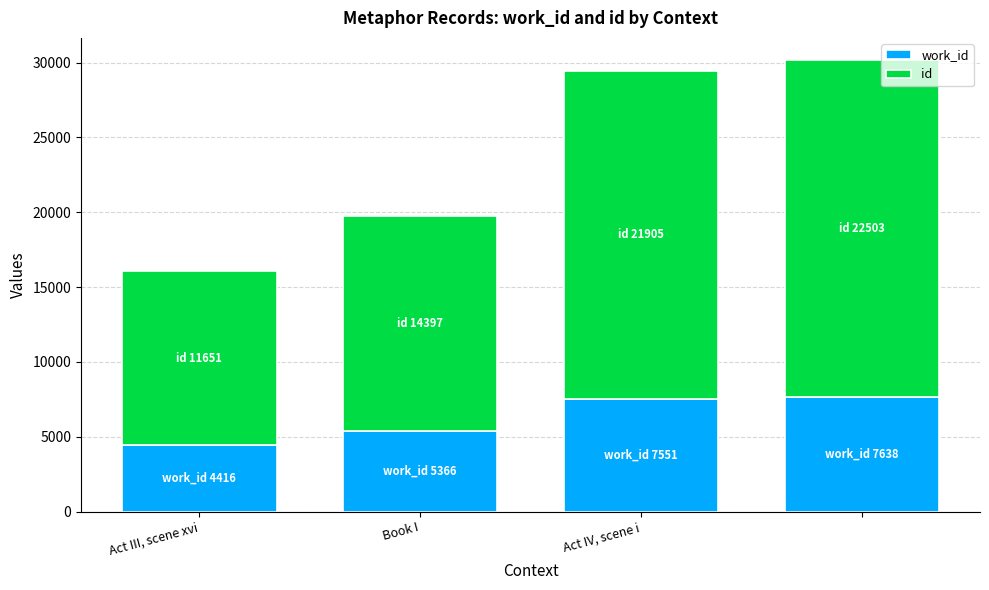

Does the chart contain stacked bars?

Yes